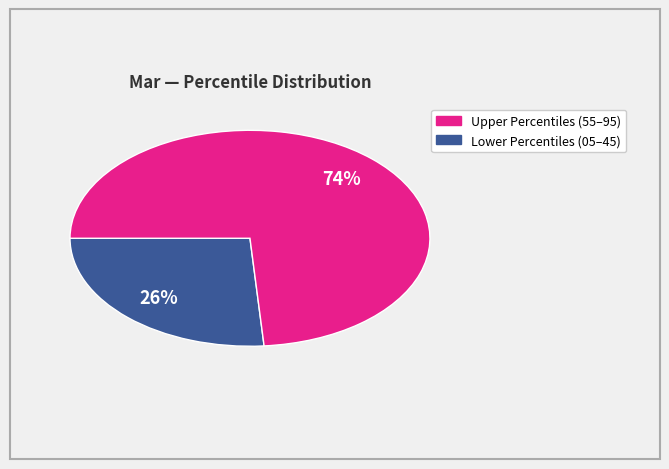

To the nearest percent, what is the average slice percentage?

50%